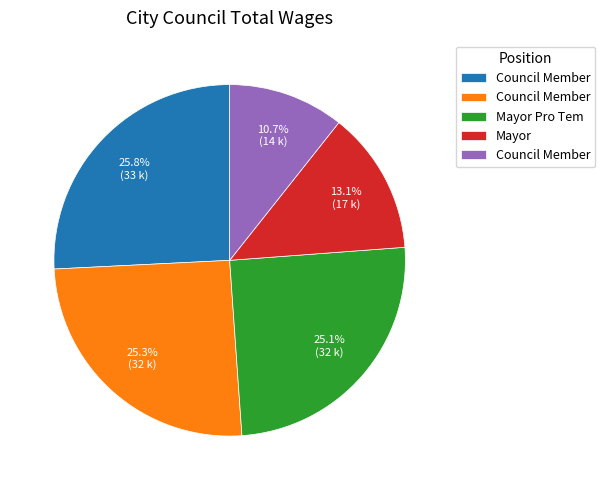

How many slices are in this pie chart?

5